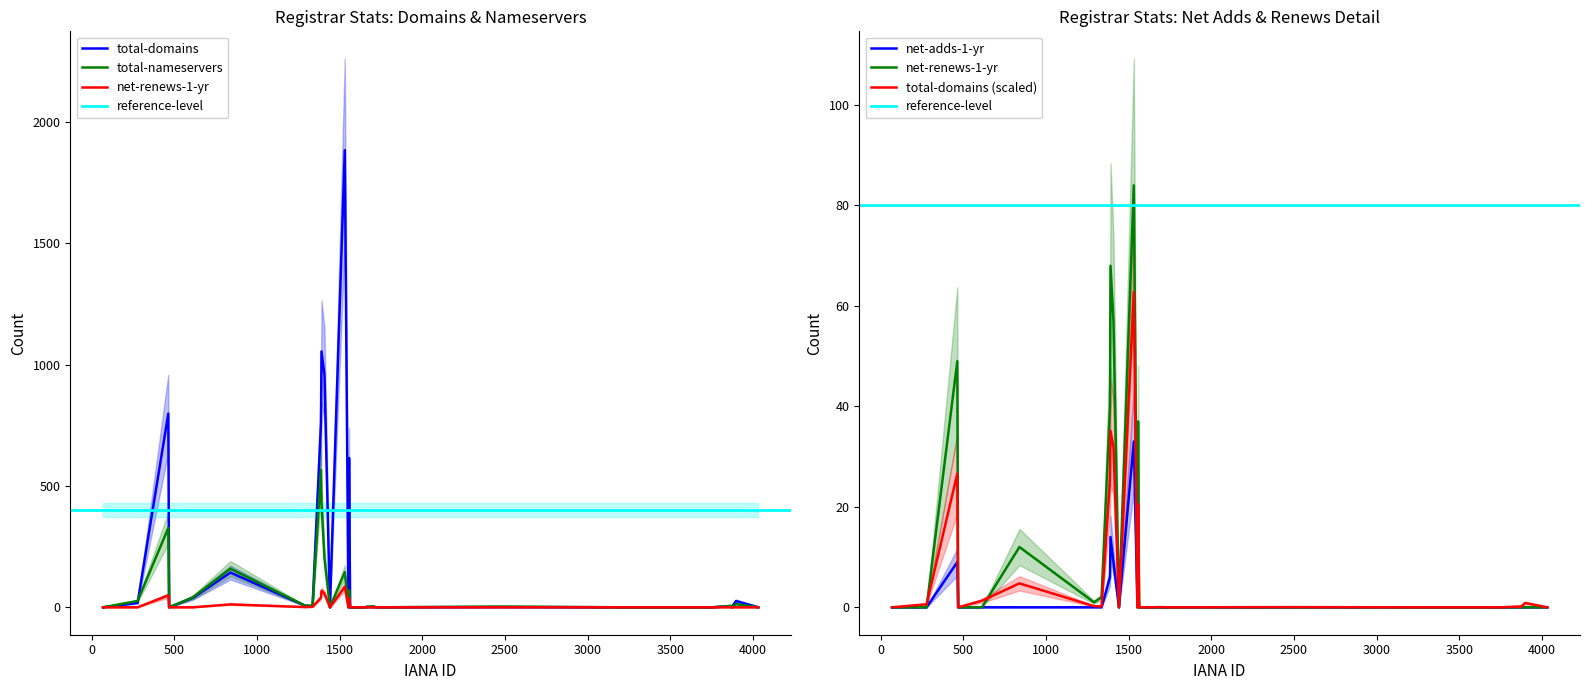

Is it true that total-domains equals 1248 at 25?

False